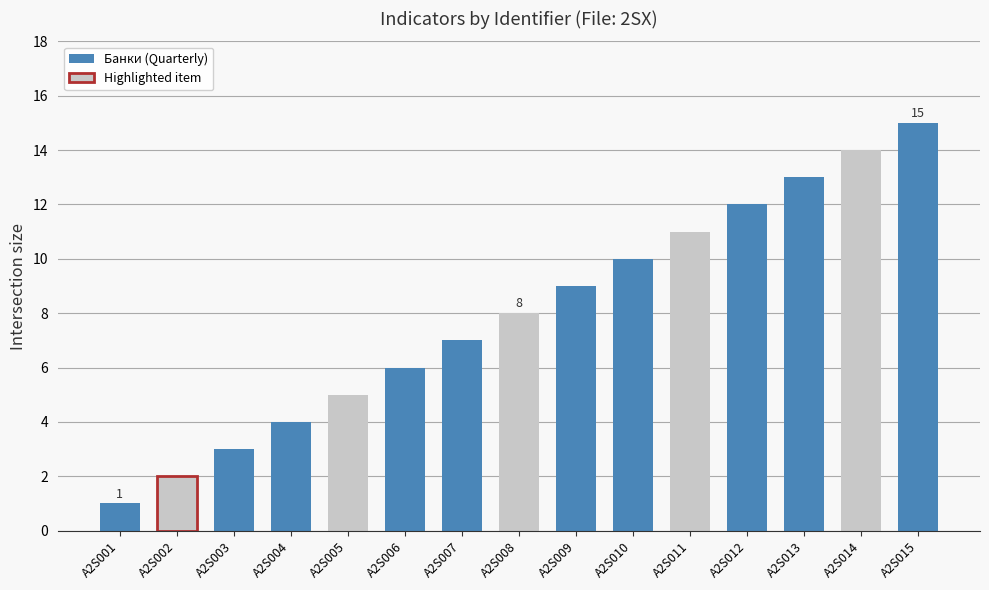

Which has a higher value, A2S008 or A2S005?

A2S008